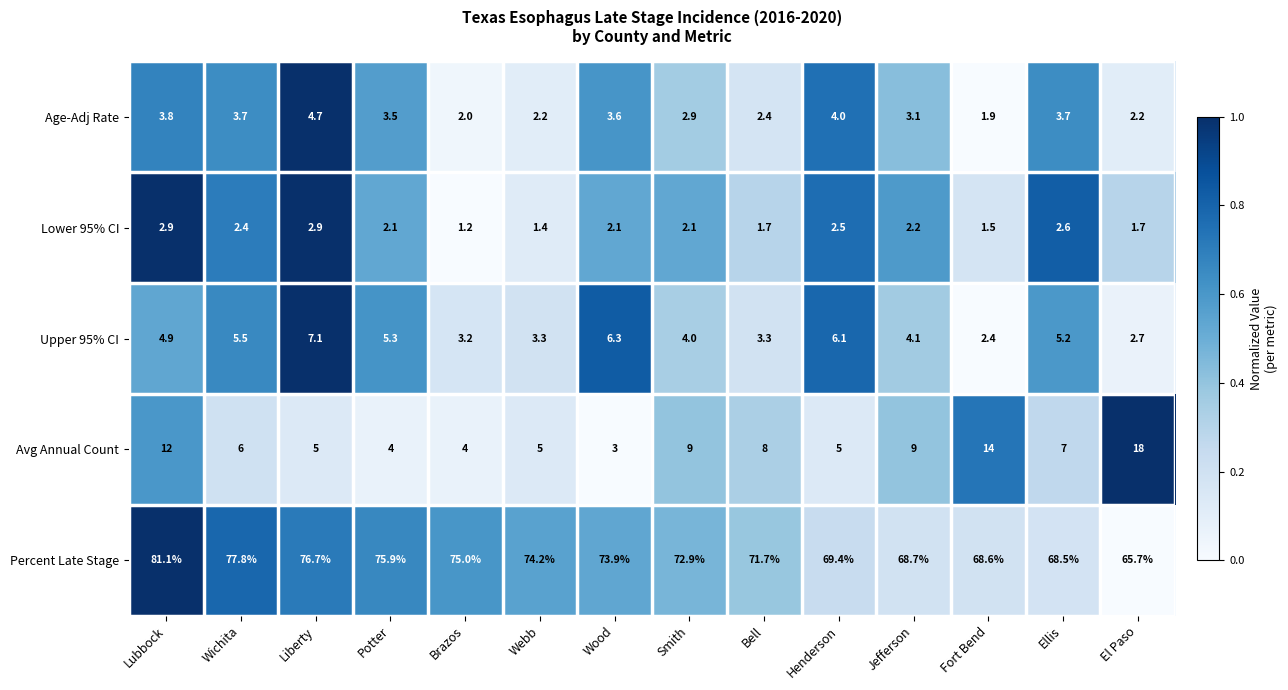

What is the total value across all series at Fort Bend?

88.4